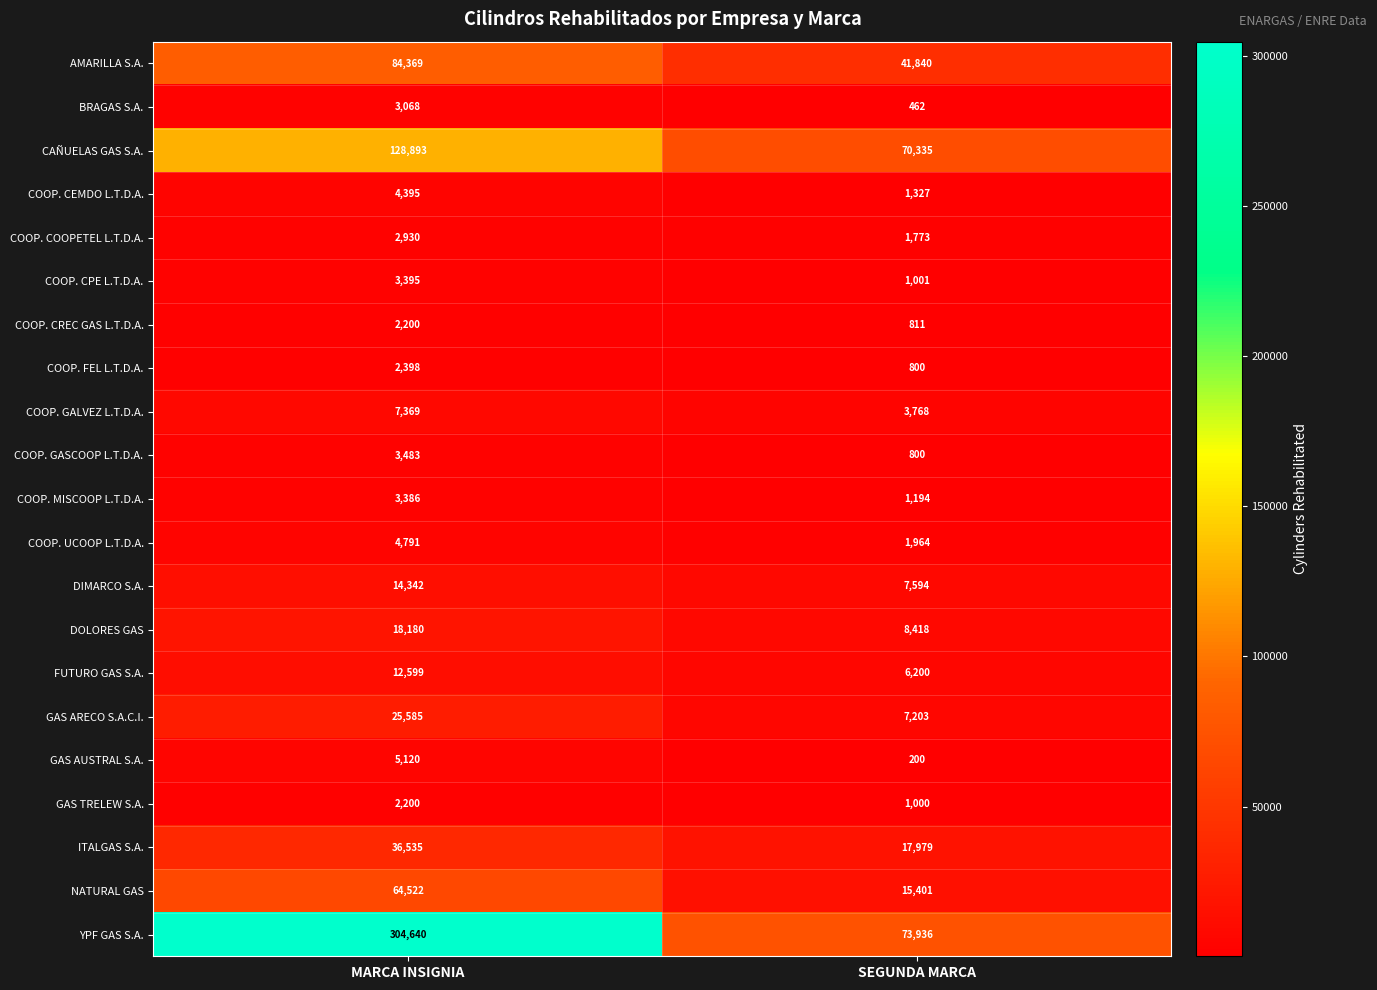

True or false: ITALGAS S.A. has a value of 36535 at MARCA INSIGNIA.

True